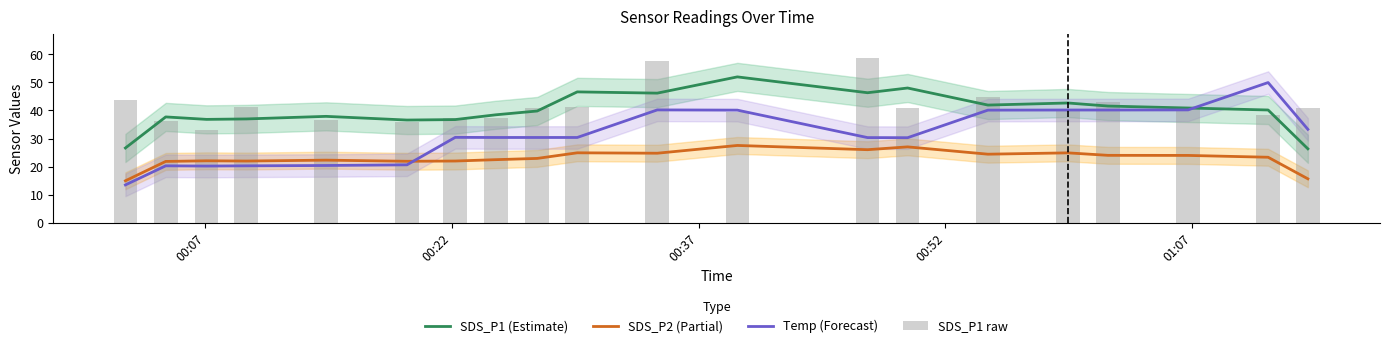

What is the maximum value for SDS_P1 (Estimate)?

51.9